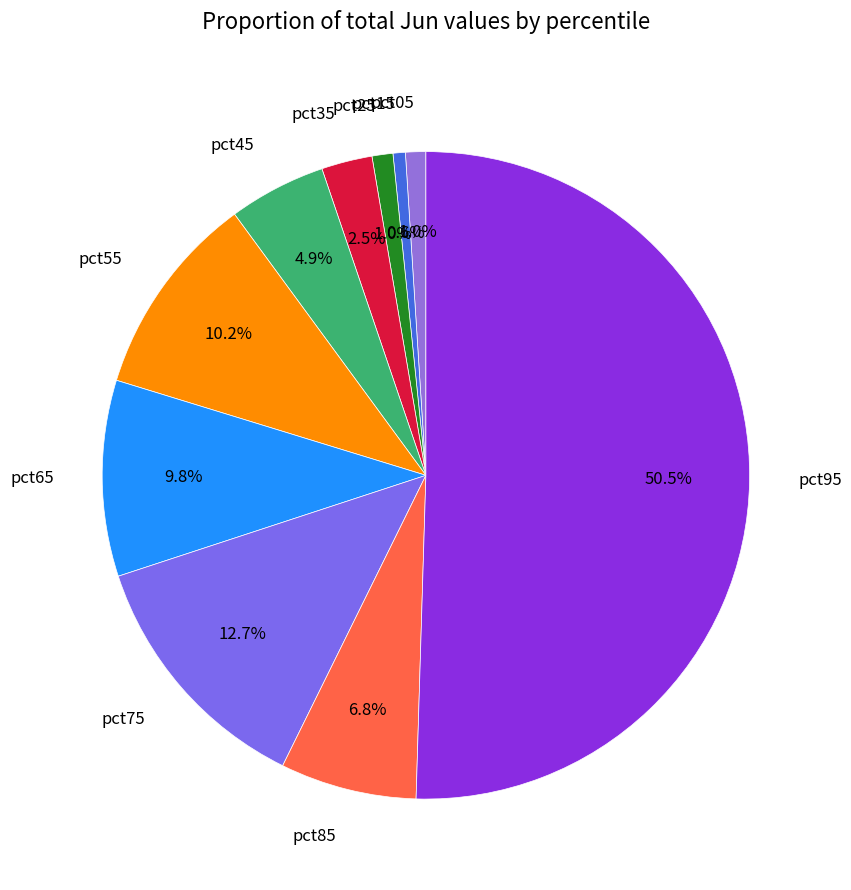

To the nearest percent, what is the combined percentage of pct55 and pct35?

13%